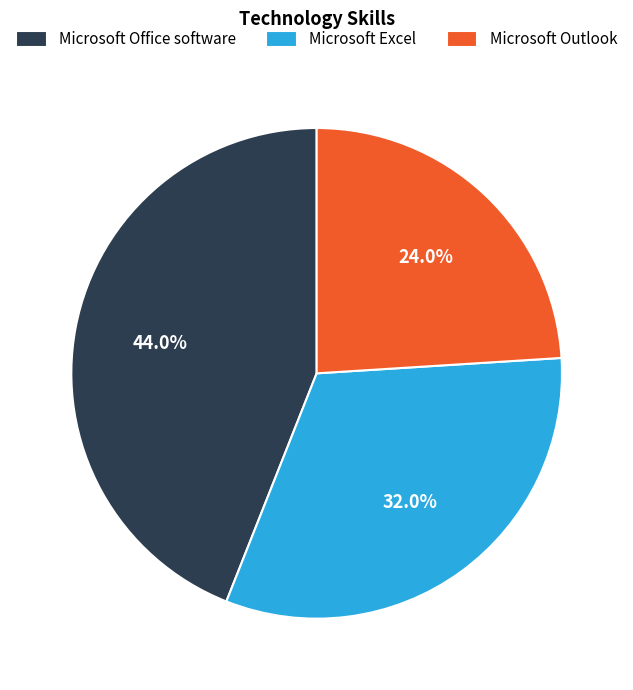

How many slices are in this pie chart?

3